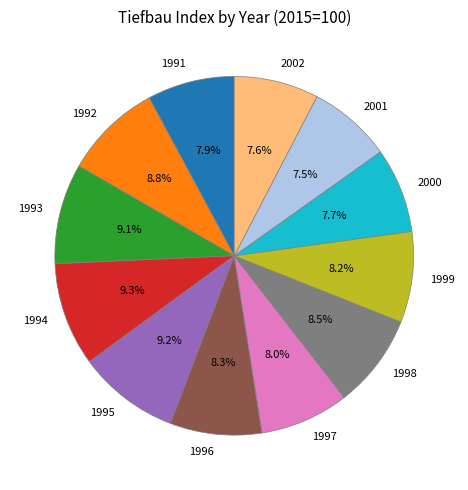

To the nearest percent, what portion does 2000 represent?

8%